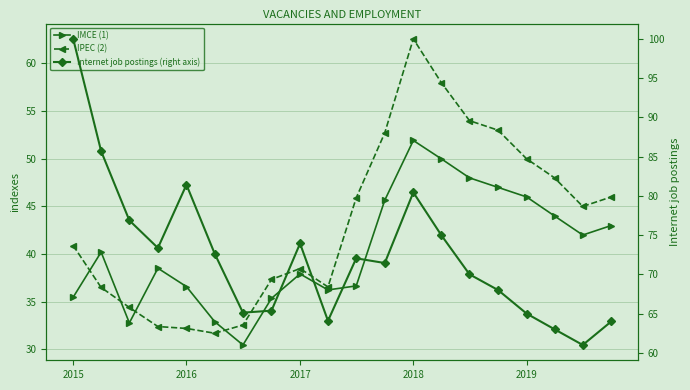

List the series in order of their peak value, highest first.

Internet job postings (right axis), IPEC (2), IMCE (1)